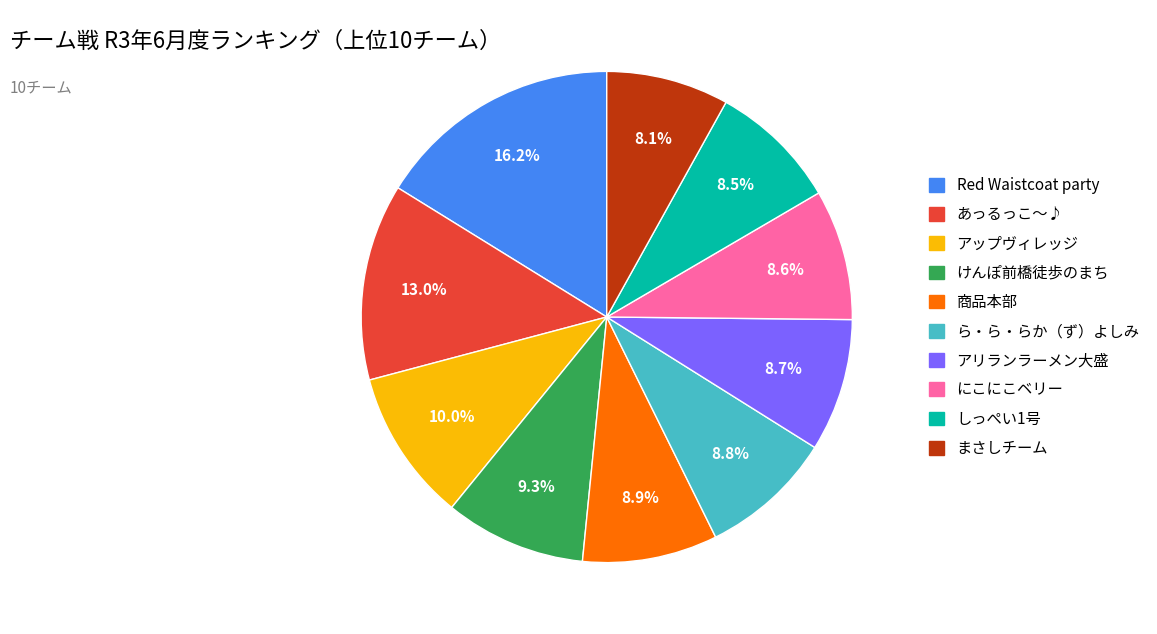

Does any single category account for the majority?

No